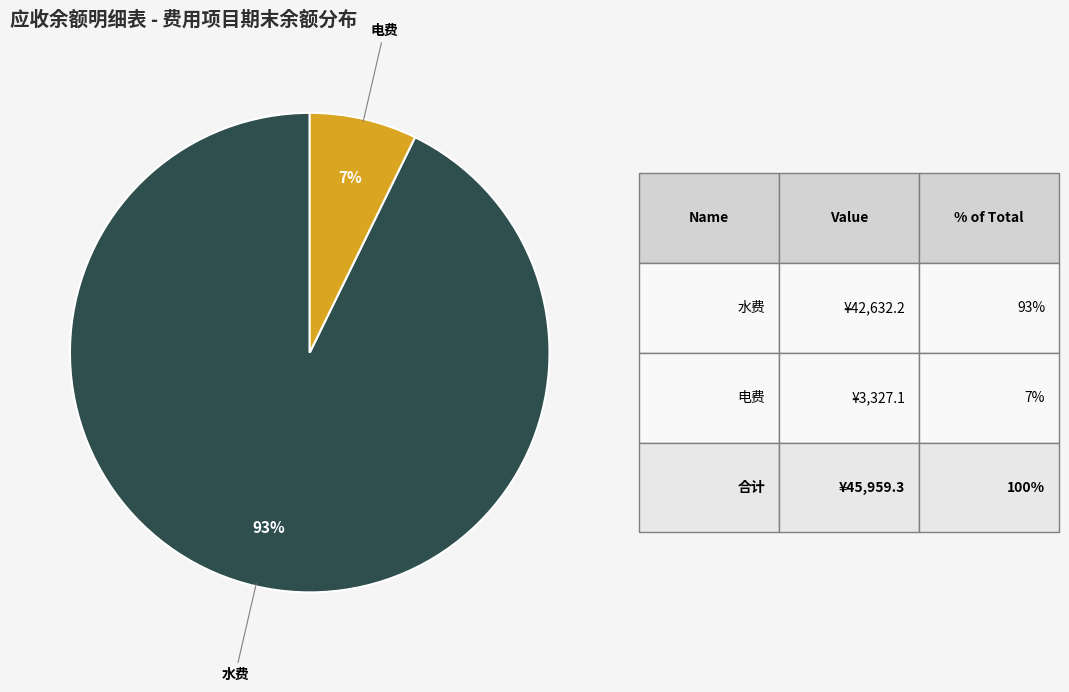

Count the number of slices in the pie.

2